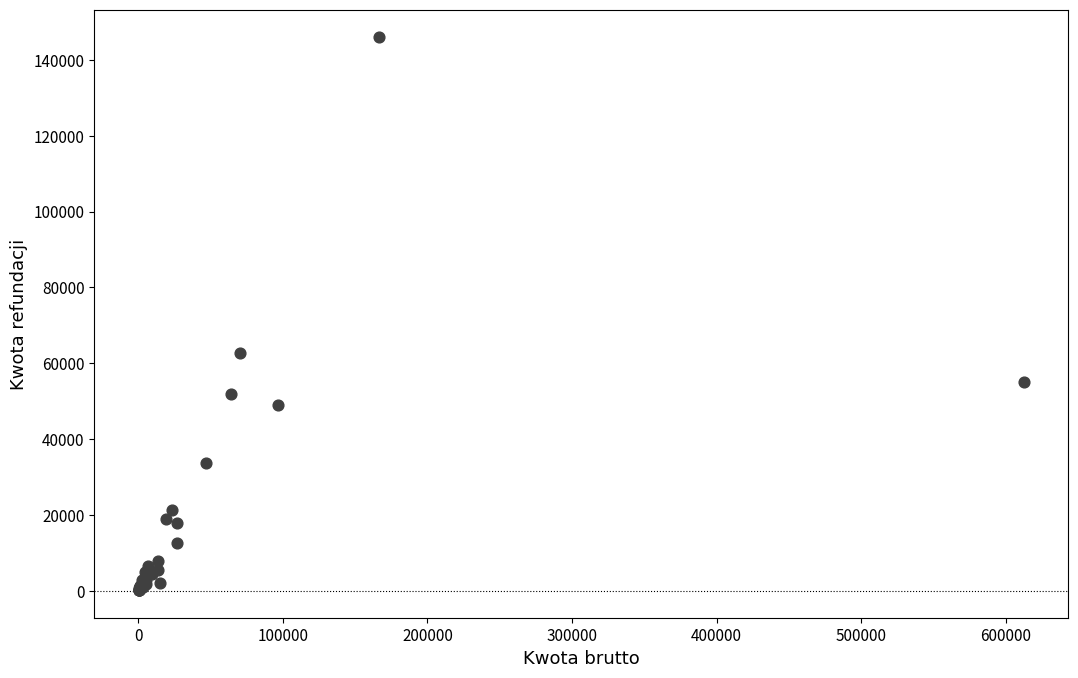

What Y value in the scatter plot is closest to 73085?

62799.3